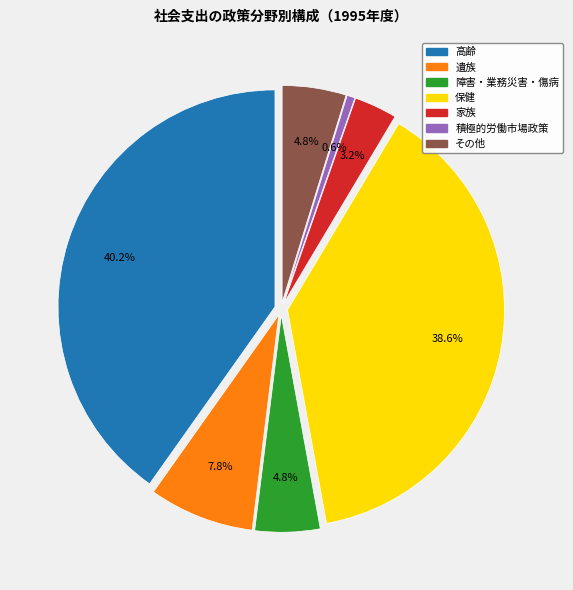

Which slice is the largest?

高齢